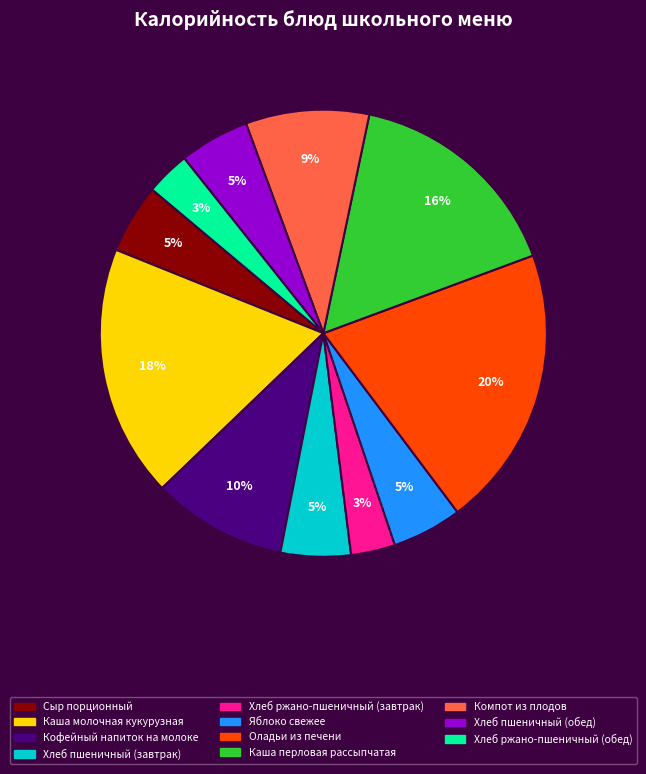

The Яблоко свежее slice represents 5% of the pie. True or false?

True